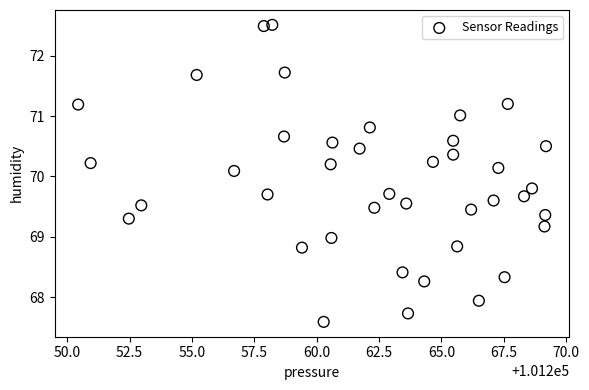

What is the range of Y values (max minus min)?

4.9